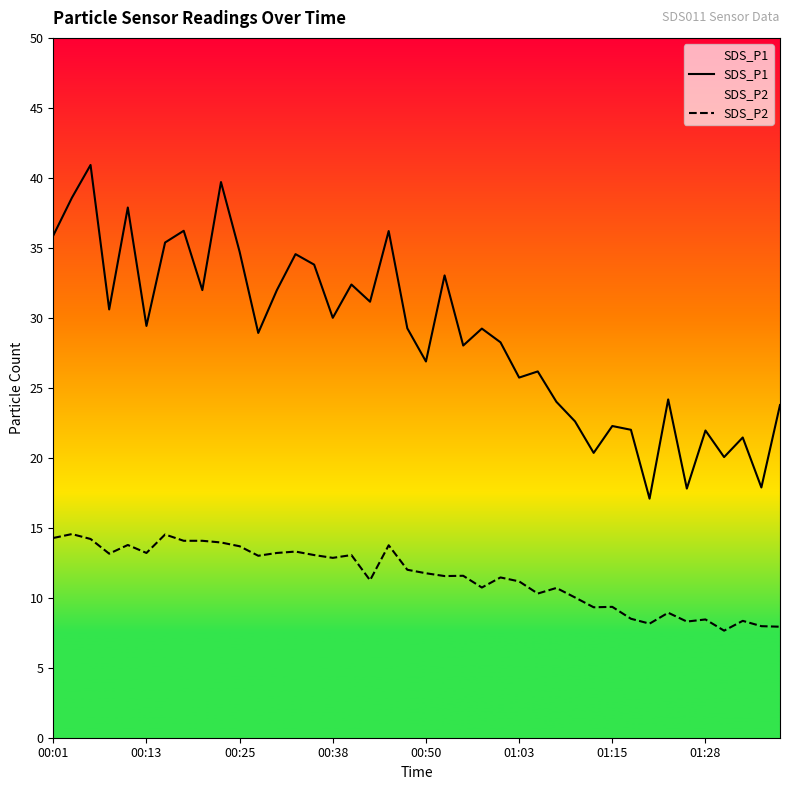

True or false: SDS_P1 and SDS_P2 intersect in this chart.

False